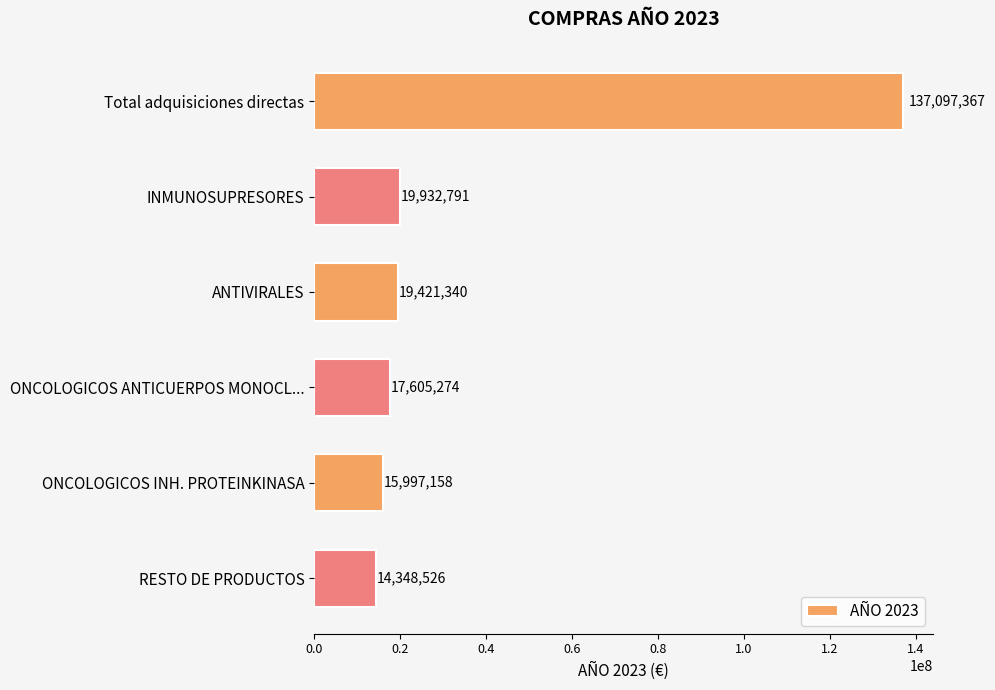

What is the change in value from INMUNOSUPRESORES to ANTIVIRALES?

-511451